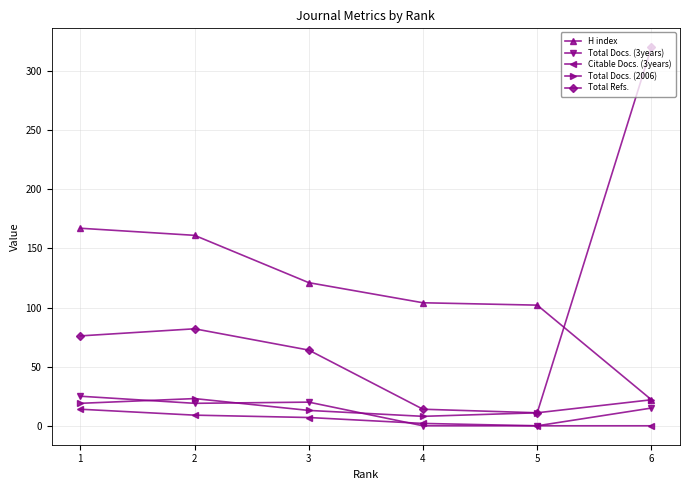

How many interior local valleys does the Total Refs. series have?

1